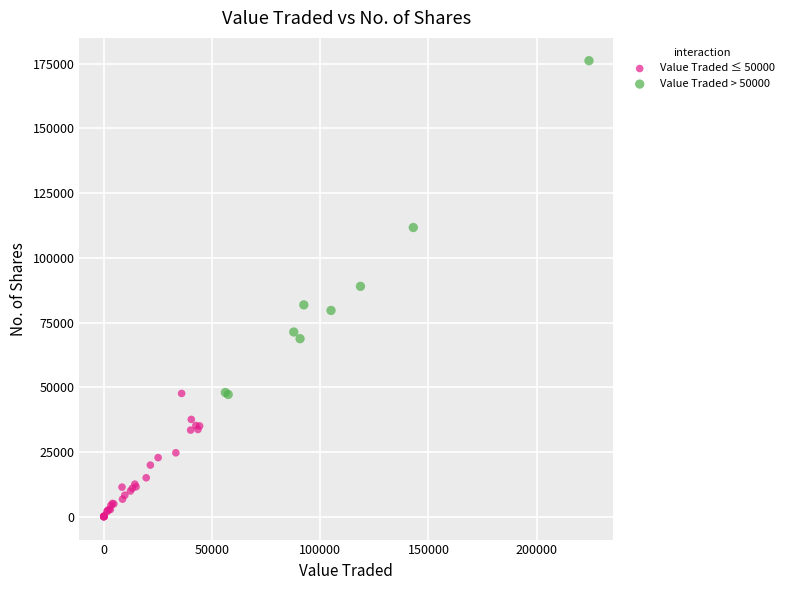

Which series contains the highest Y value?

Value Traded > 50000